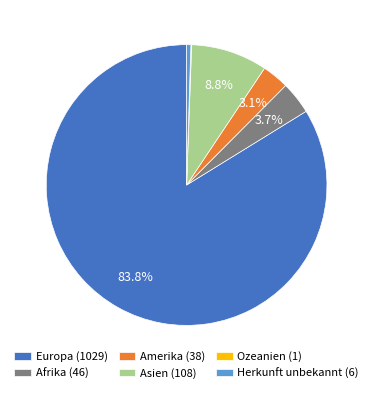

How much of the chart is everything except Asien?

91.2%